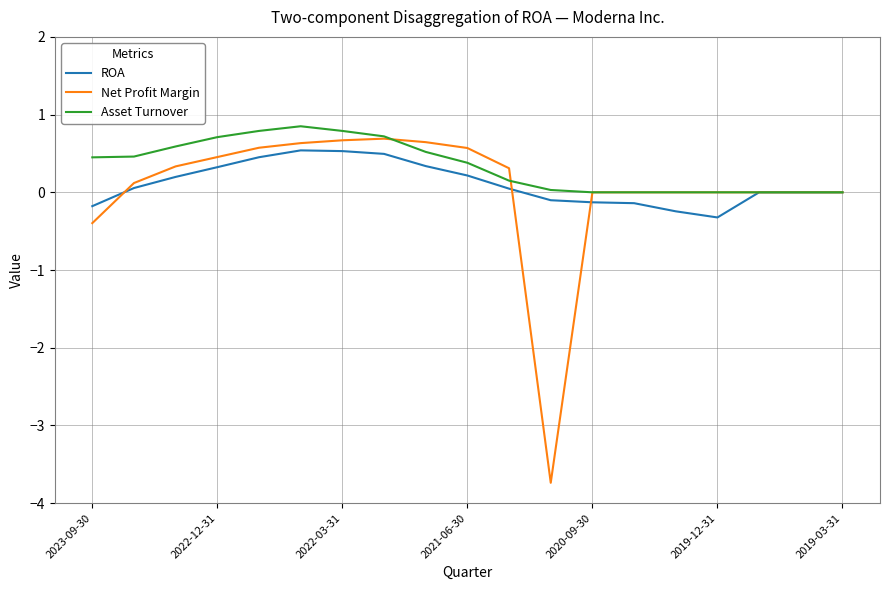

Which series has the largest range (max minus min)?

Net Profit Margin